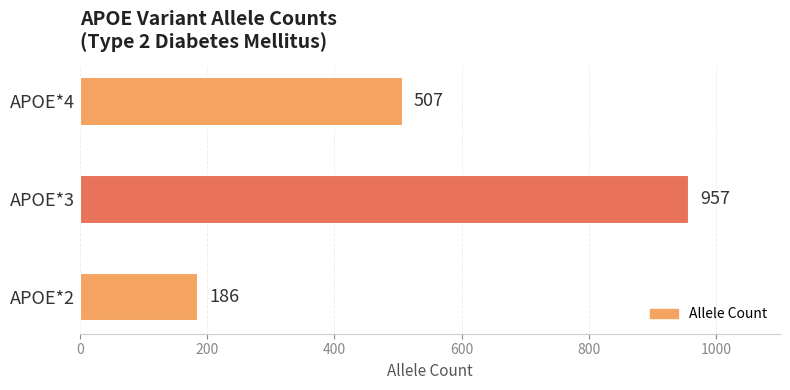

What is the average value?

550